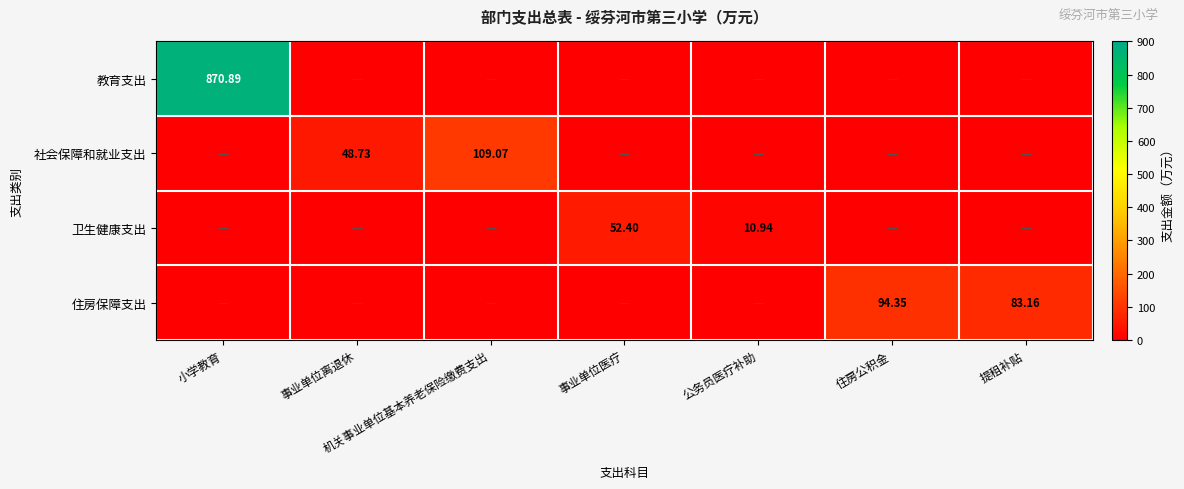

What is the sum of all 住房保障支出 values?

177.5